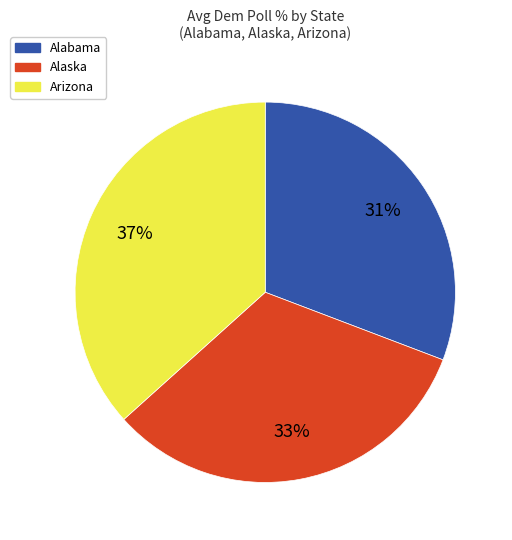

Is there a majority slice in this chart?

No